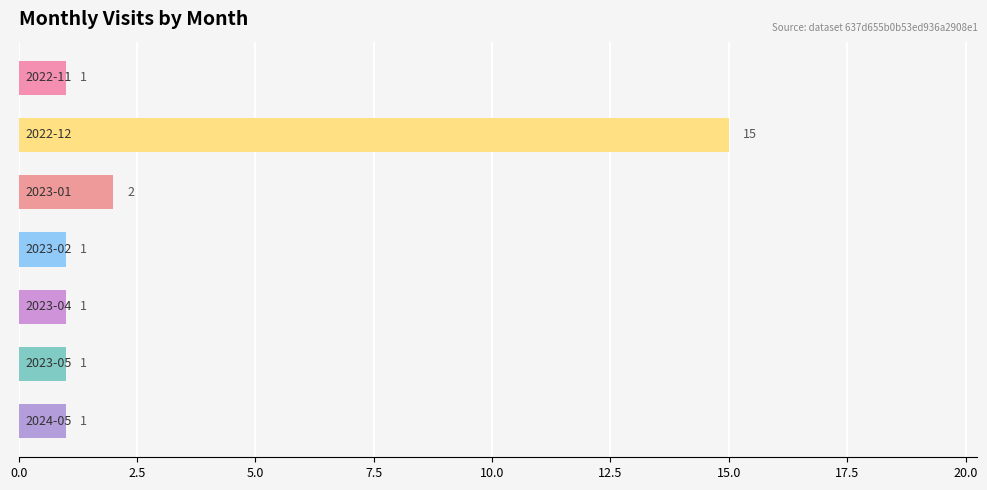

What is the greatest value displayed?

15